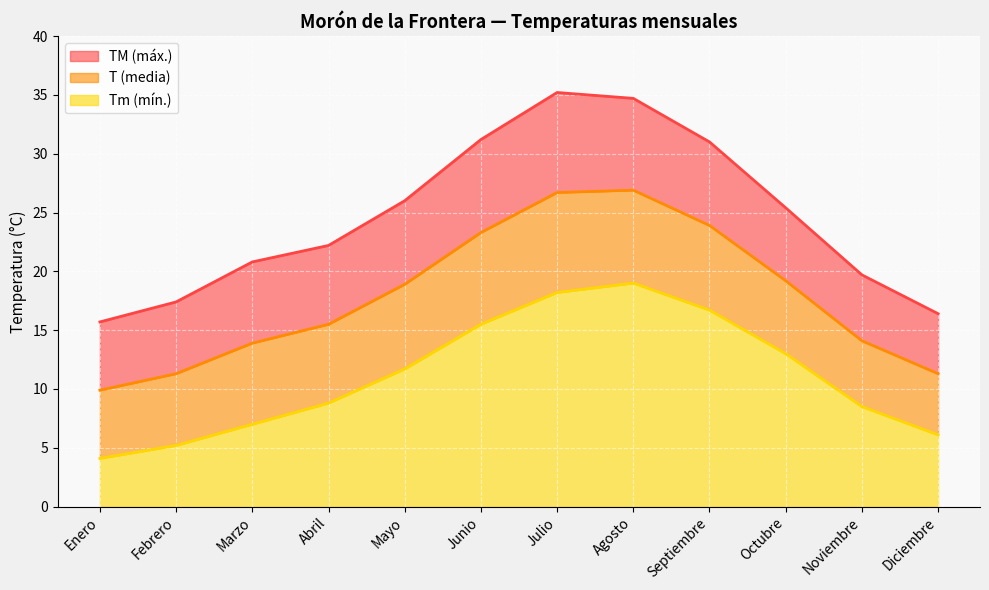

List the labels in order of Tm value, smallest first.

Enero, Febrero, Diciembre, Marzo, Noviembre, Abril, Mayo, Octubre, Junio, Septiembre, Julio, Agosto